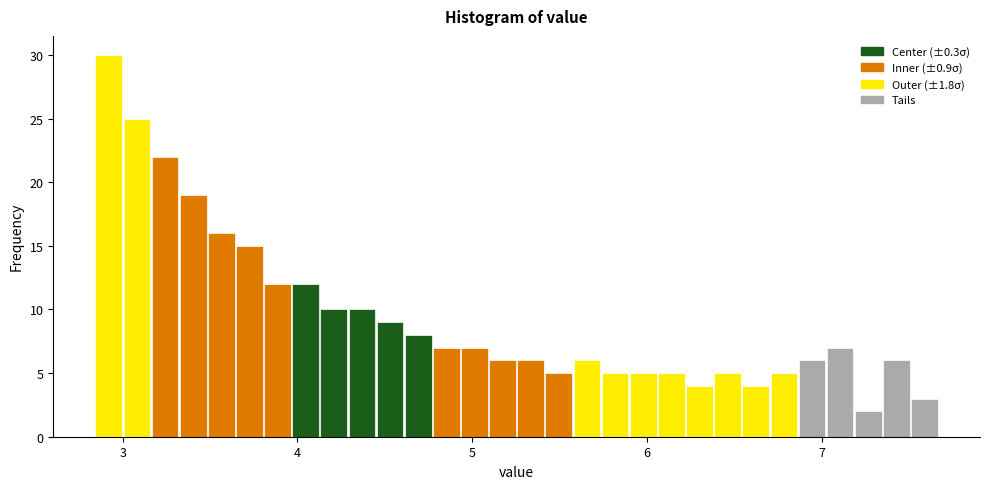

Read against the x-axis, roughly where is the centre of the tallest bar?

2.9